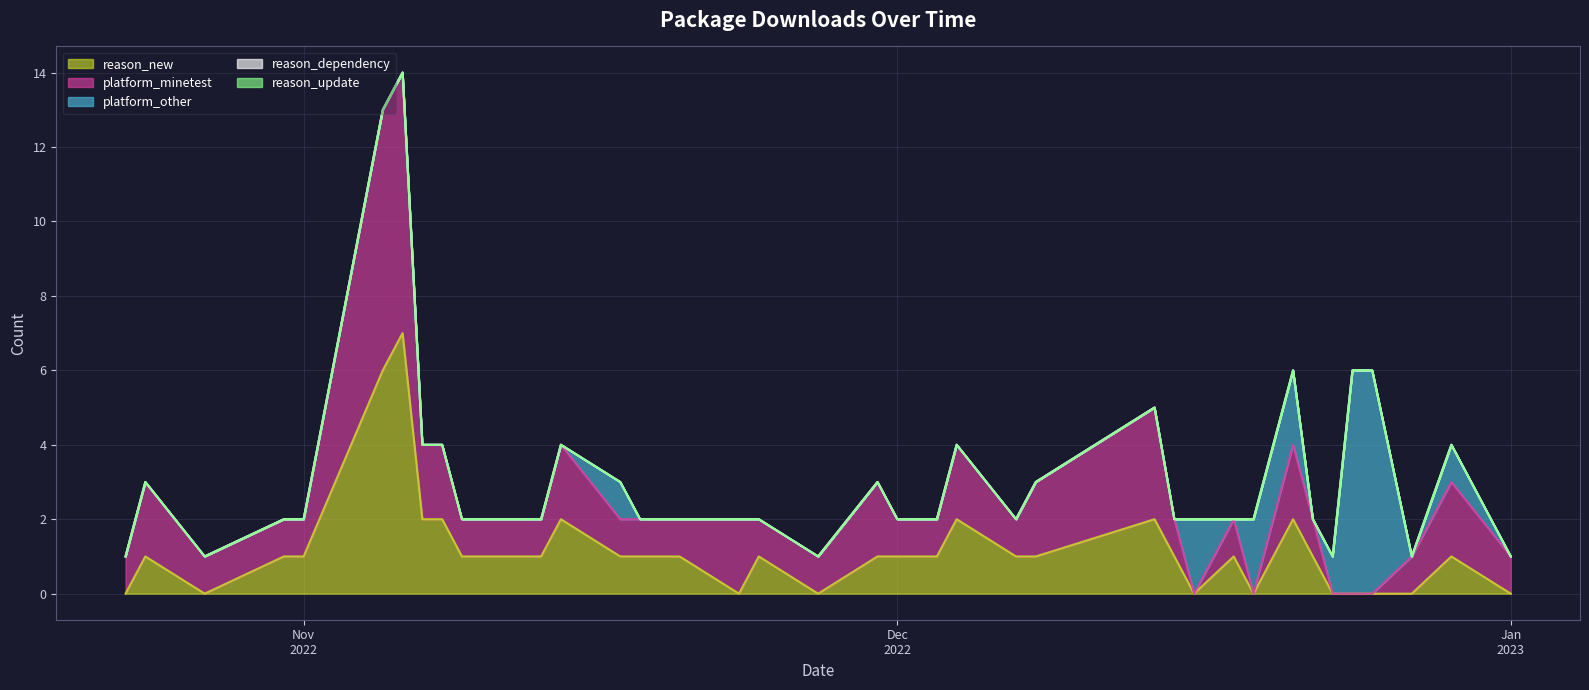

True or false: reason_dependency and reason_new intersect in this chart.

False